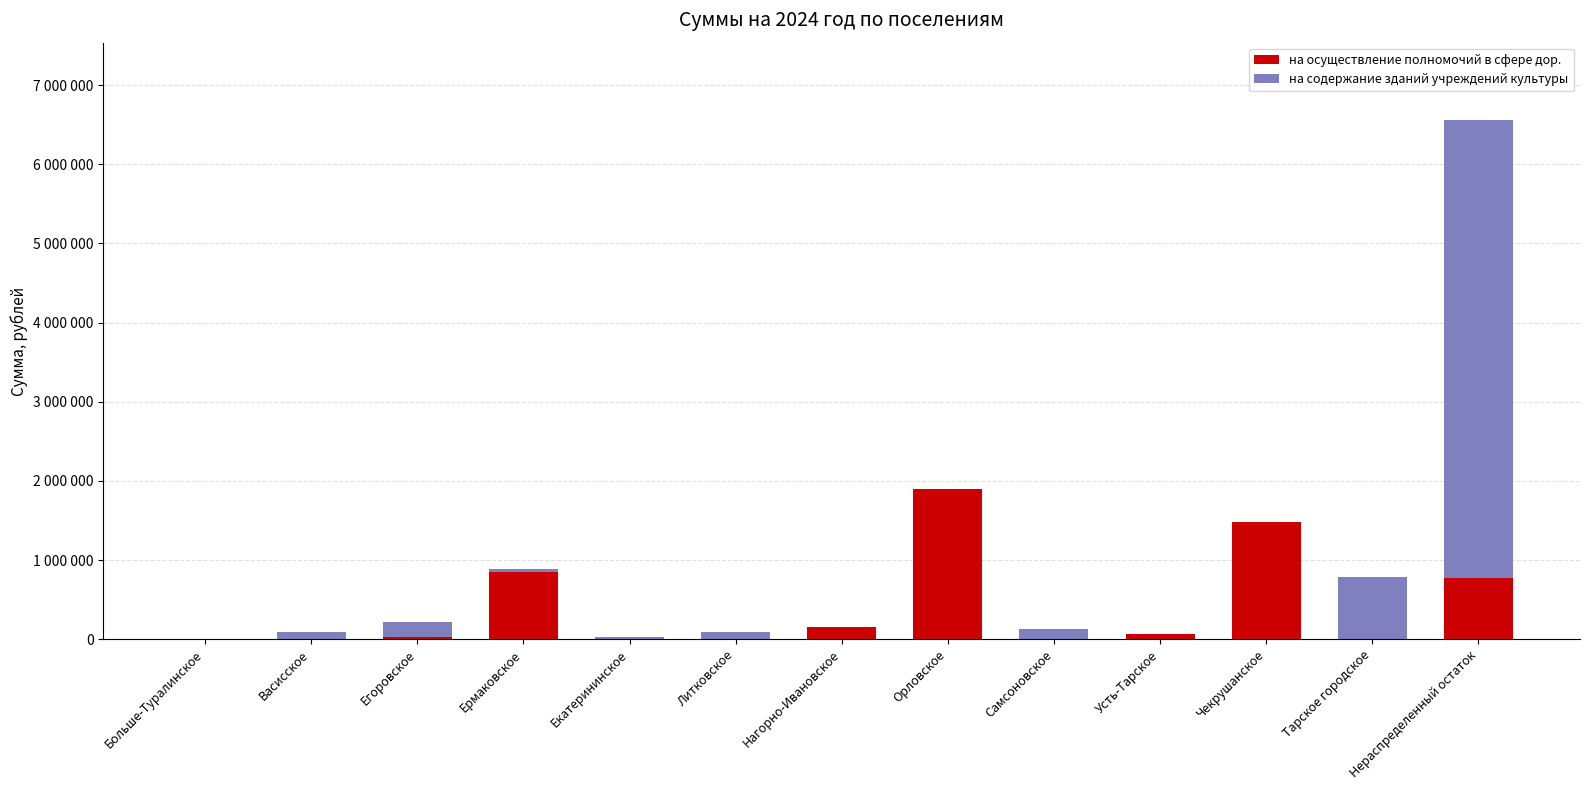

What are all the series names shown in the legend?

на осуществление полномочий в сфере дор., на содержание зданий учреждений культуры